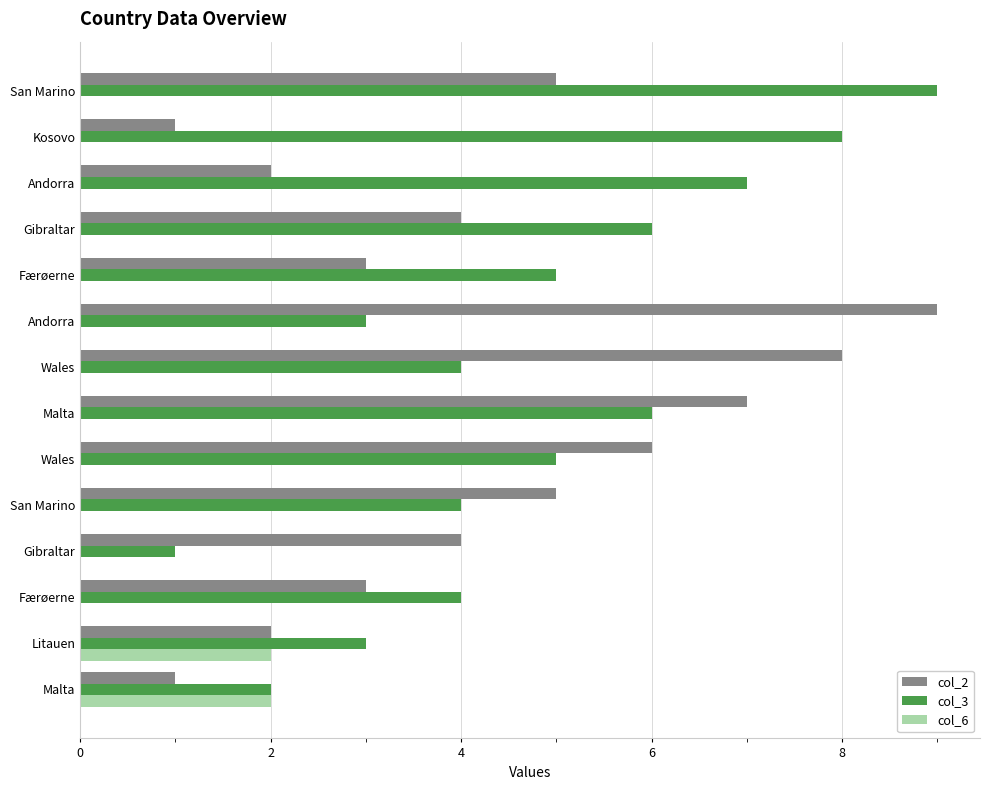

How many distinct data groups are displayed?

3